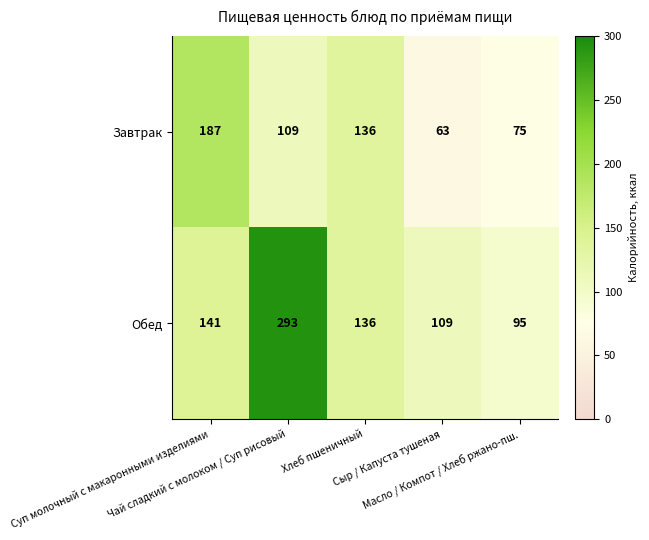

What is the maximum value for Обед?

293